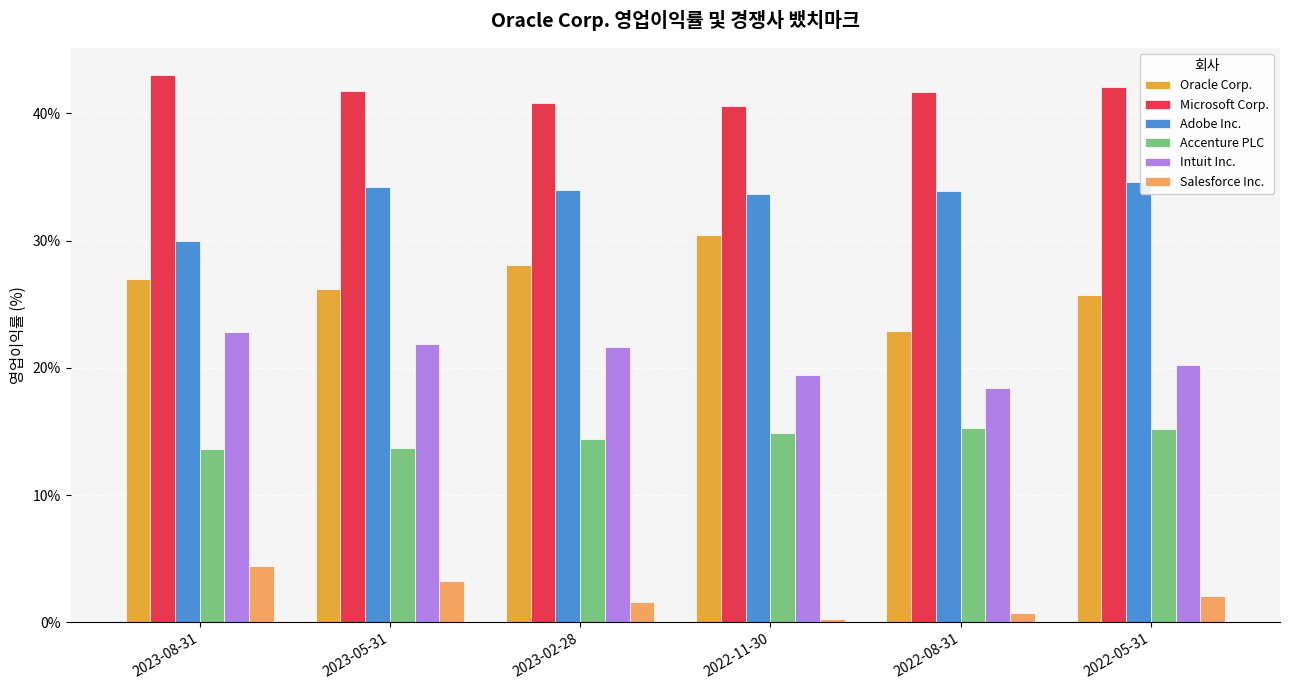

What is the value of the Accenture PLC bar at the 2nd from the left?

13.7